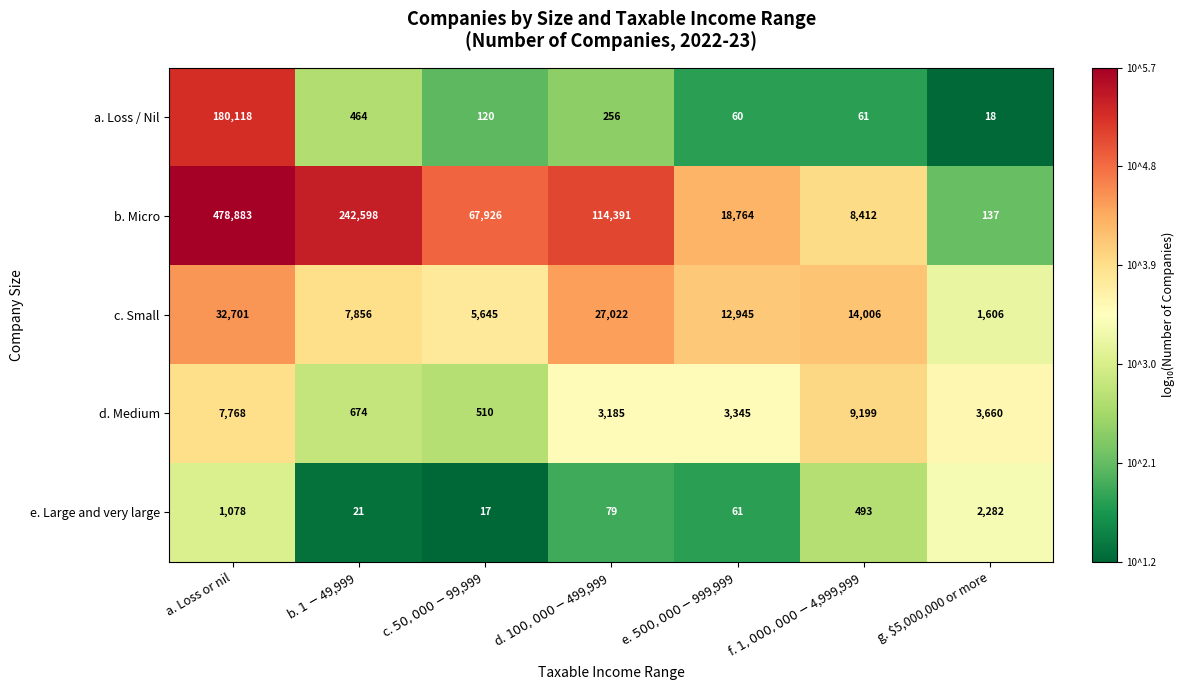

Read the b. Micro value at g. $5,000,000 or more, to the nearest 100.

100